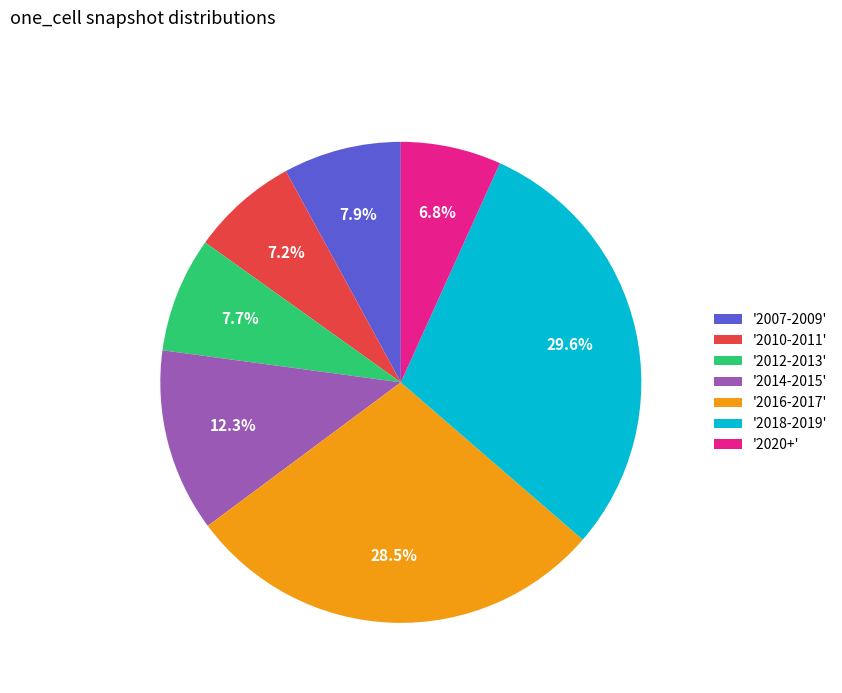

Combined, do '2016-2017' and '2020+' account for over 50%?

No